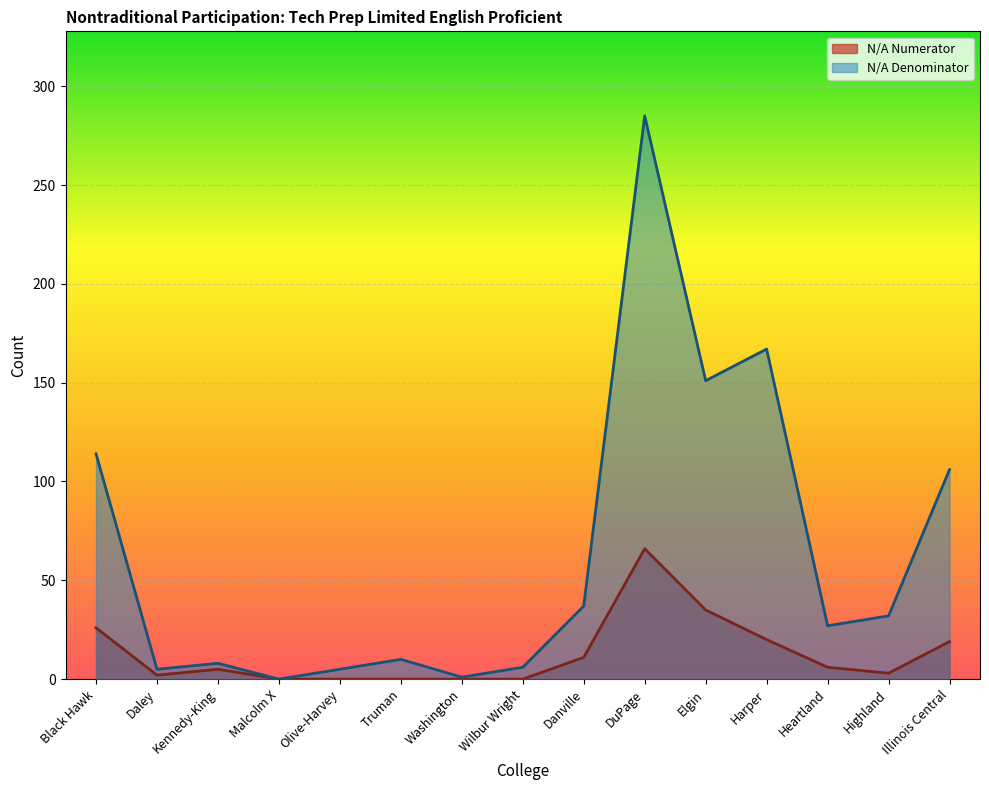

The N/A Numerator series shows 3 at Highland. True or false?

True